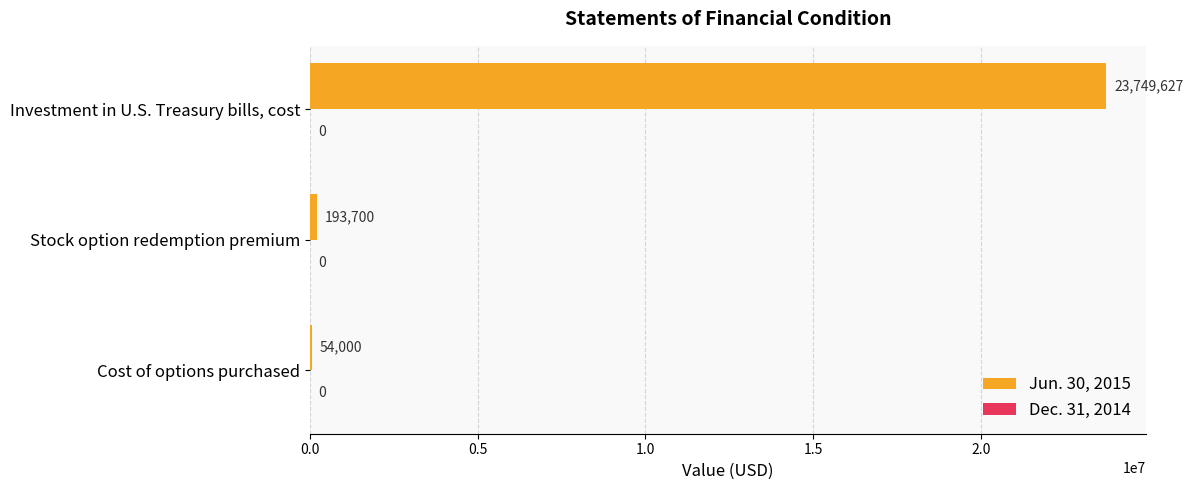

Which label corresponds to the largest value in the chart?

Investment in U.S. Treasury bills, cost